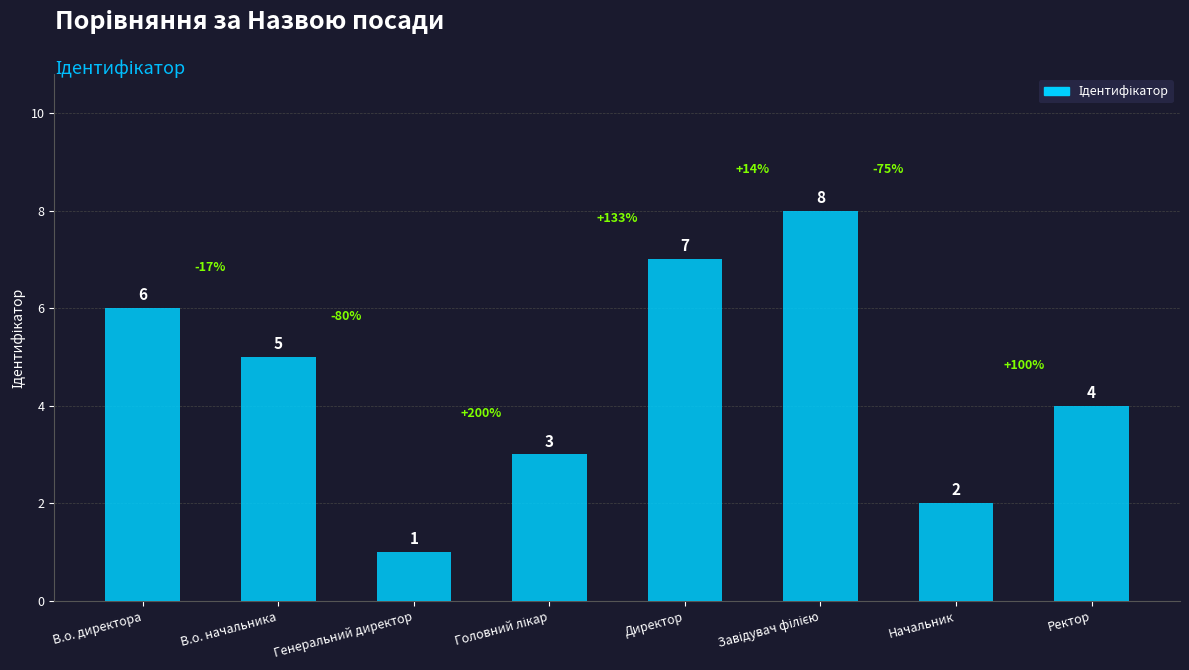

What is the greatest value displayed?

8